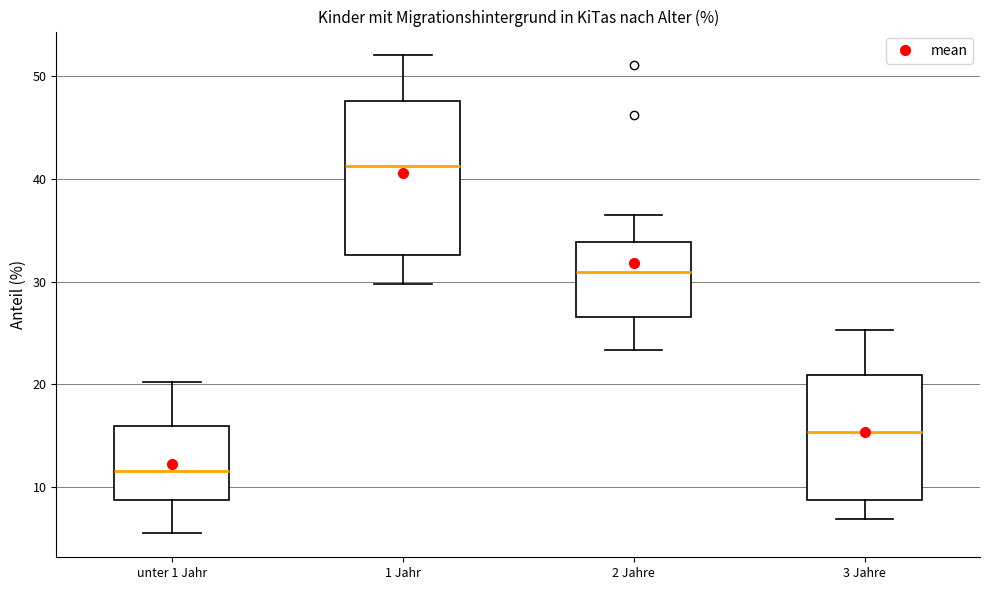

Comparing the boxes themselves (not the whiskers), which one is the tallest?

1 Jahr